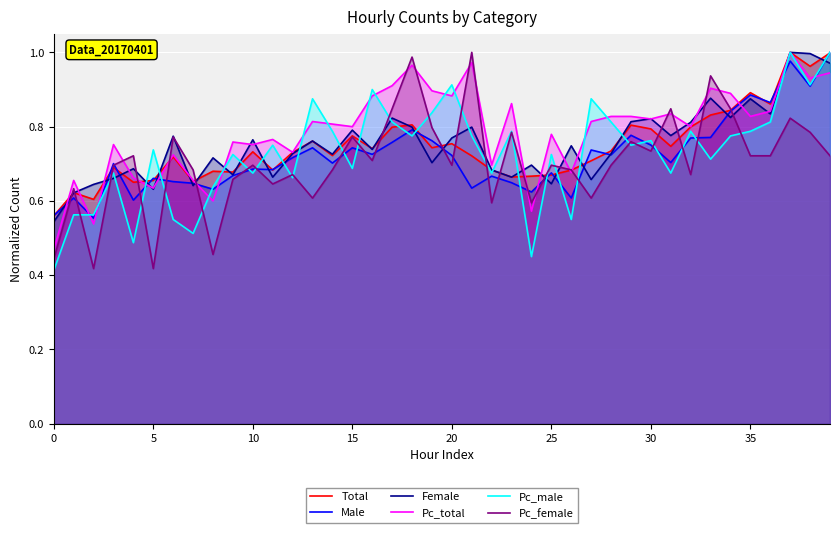

Which series changed the most between 22 and 28?

Pc_male